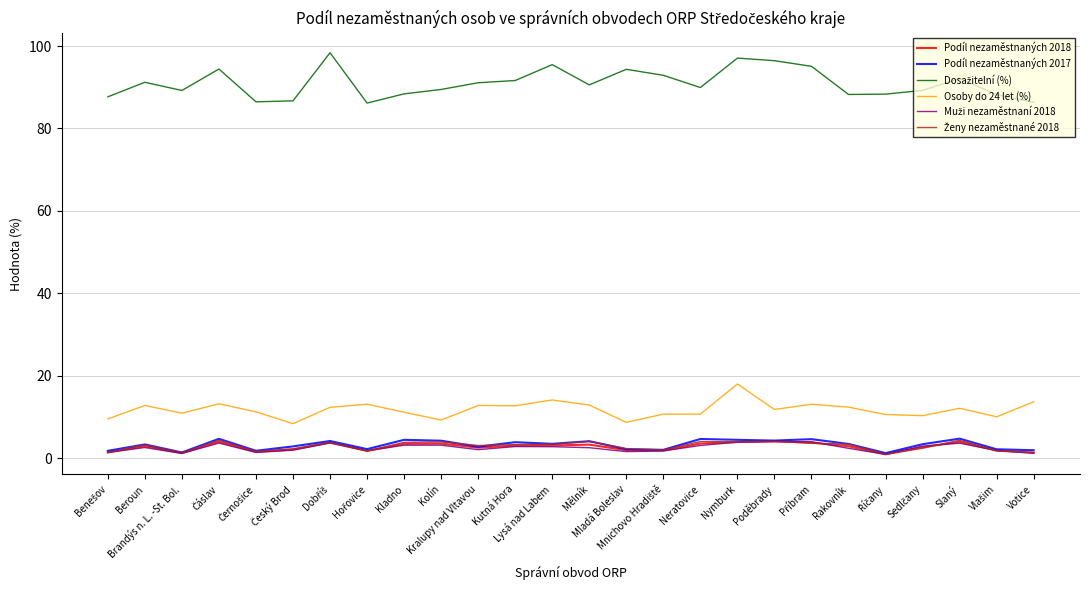

What is the total value across all series at Kolín?

113.5